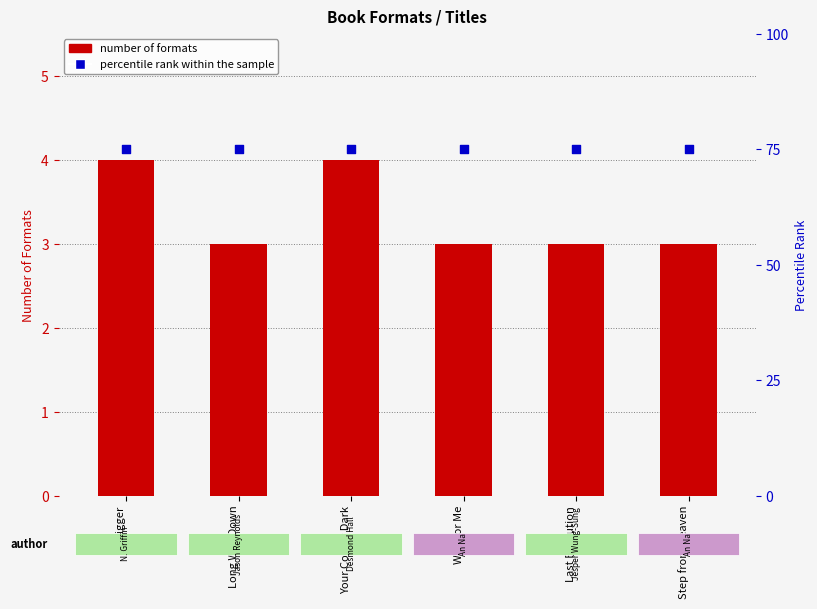

What is the total value across all series at Wait for Me?

78